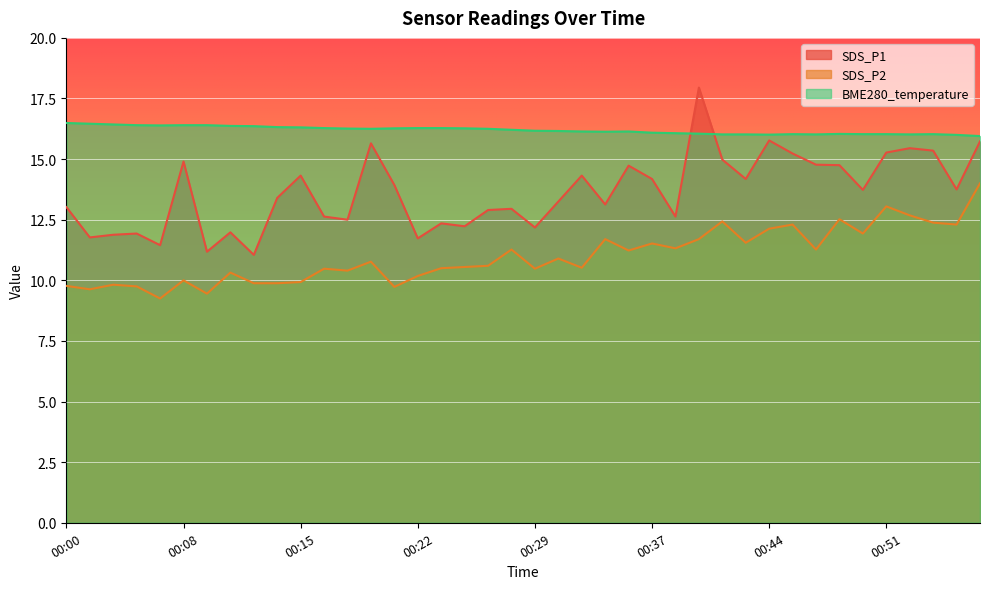

In SDS_P2, how many points are lower than both neighbors (excluding endpoints)?

13